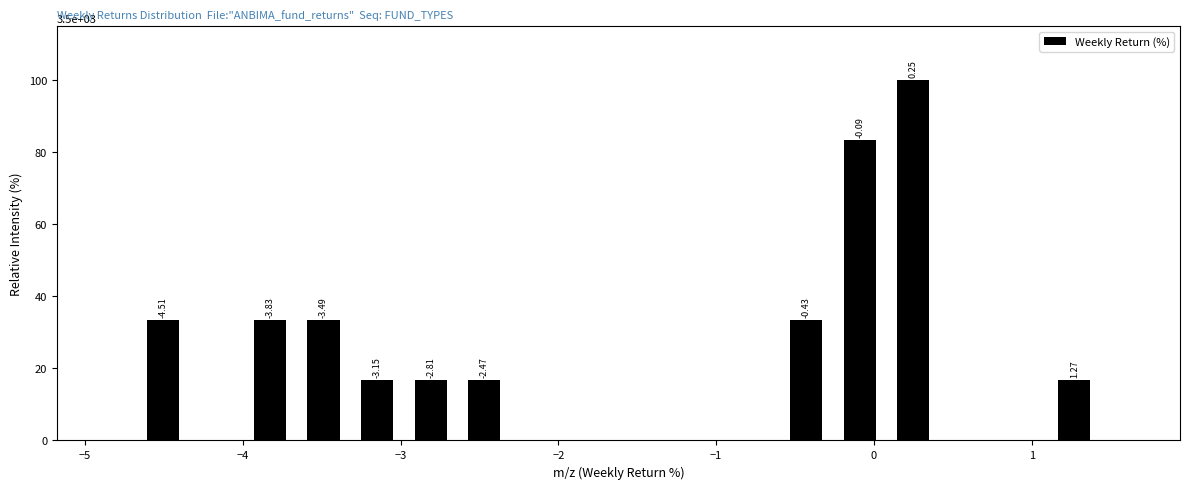

Read against the x-axis, roughly where is the centre of the tallest bar?

0.2